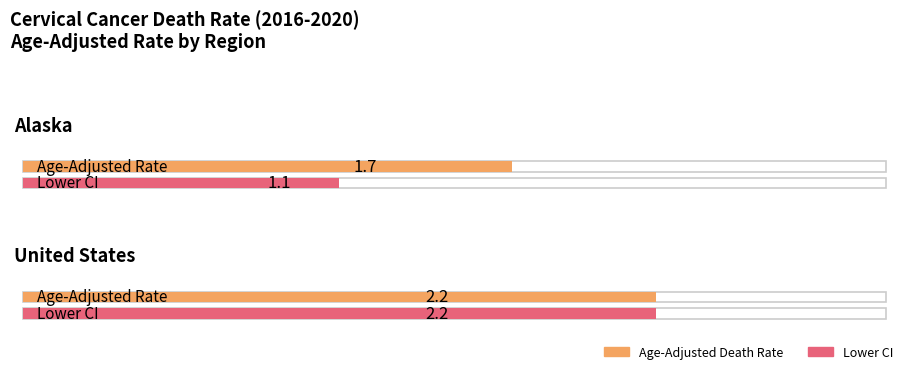

Rank the categories by Lower CI value from highest to lowest.

United States, Alaska